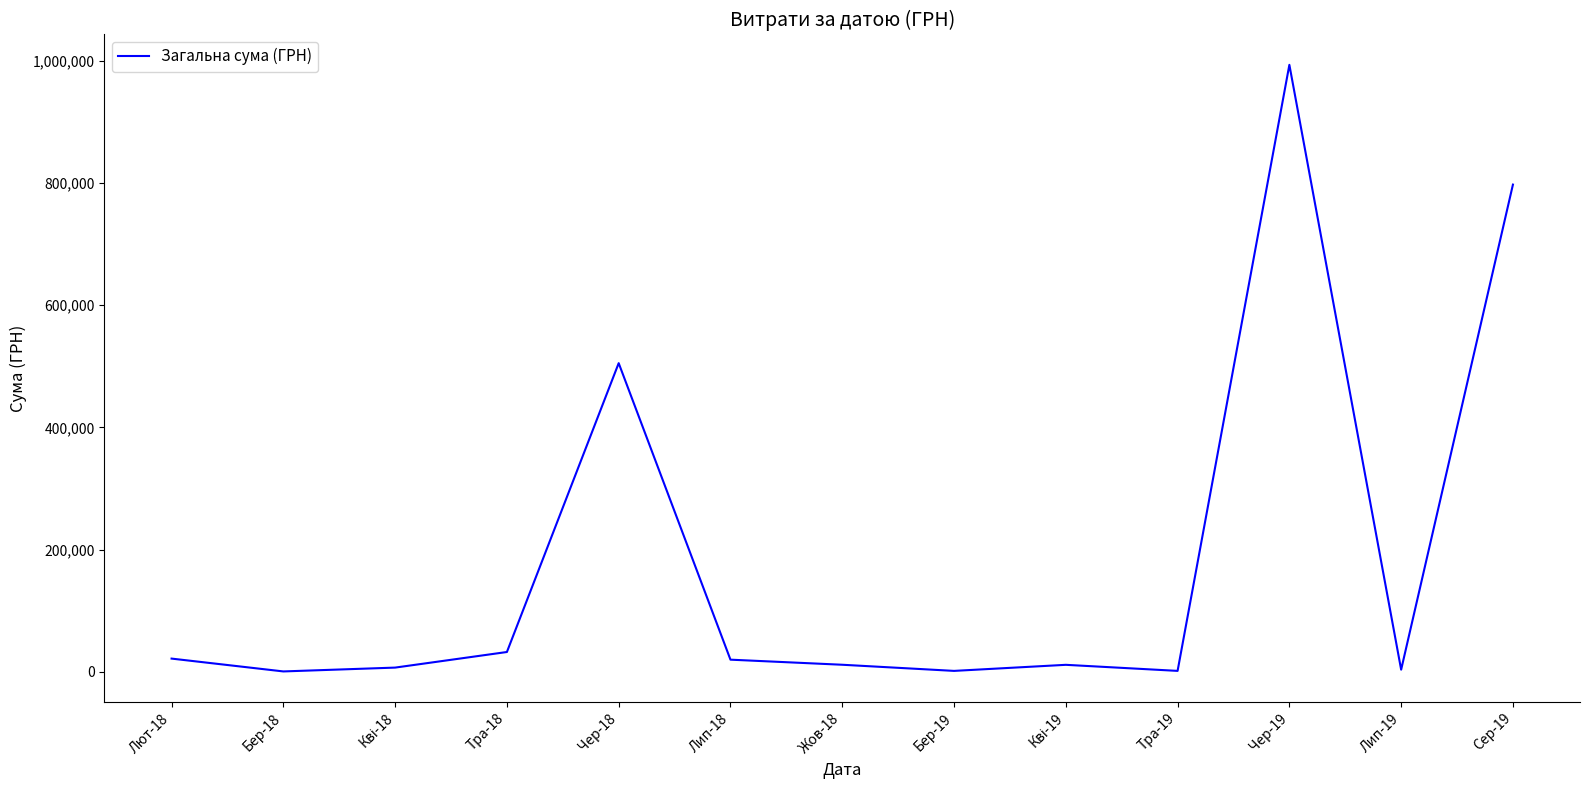

What is the difference between the maximum and minimum values?

992352.4